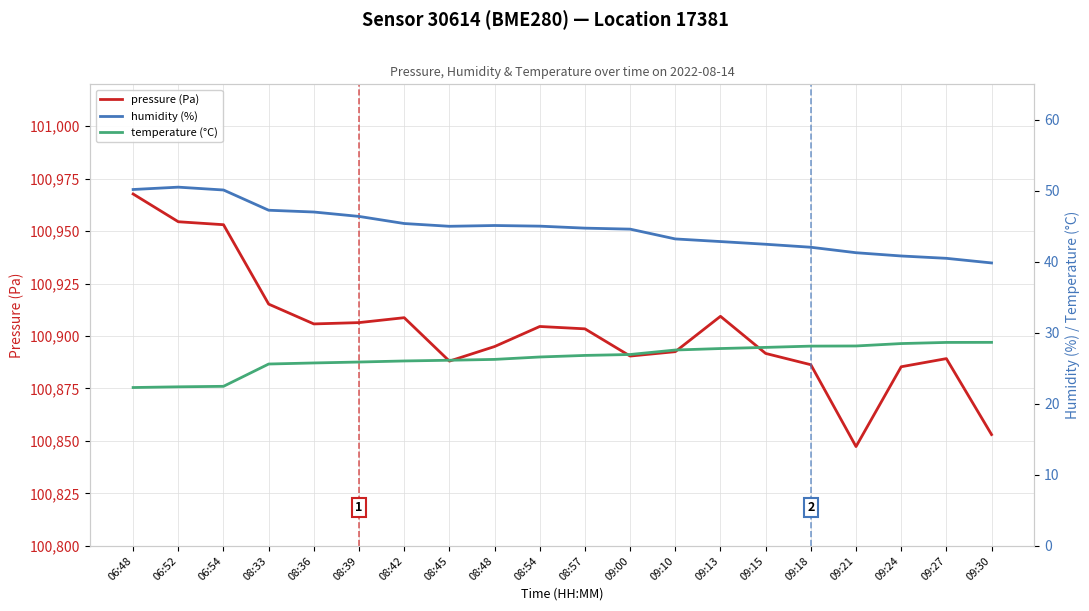

Which series changed the most between 08:33 and 09:27?

pressure (Pa)